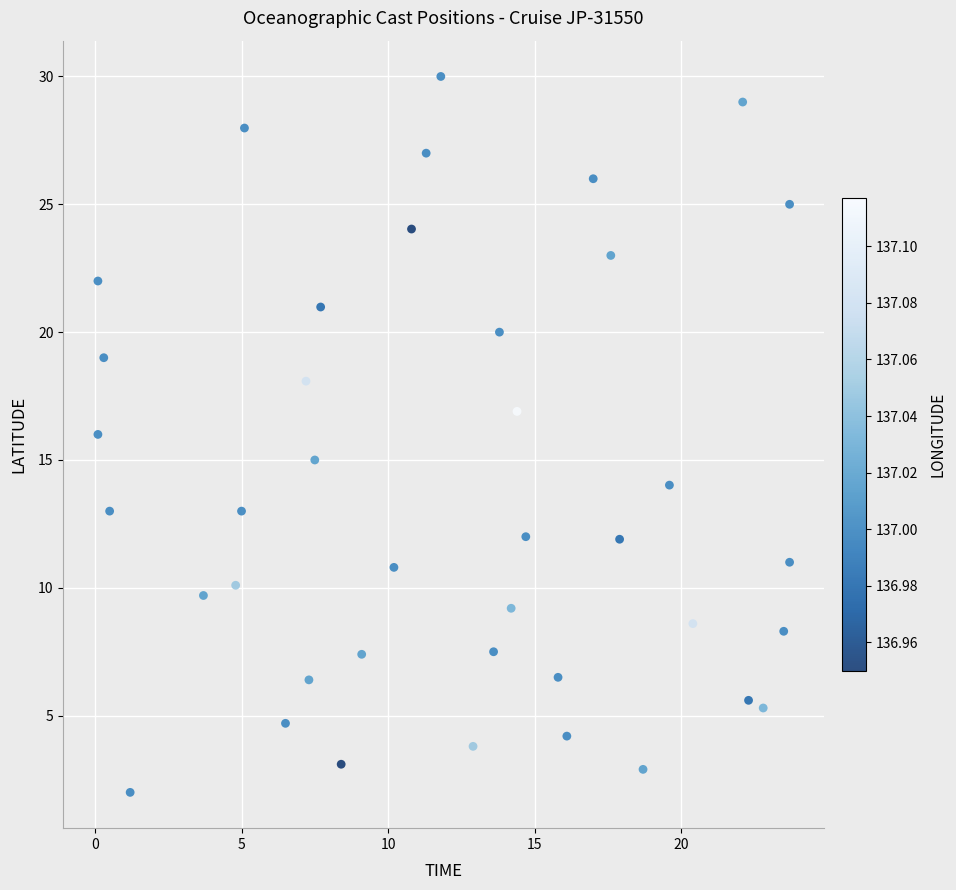

What is the range of X values (max minus min)?

23.6